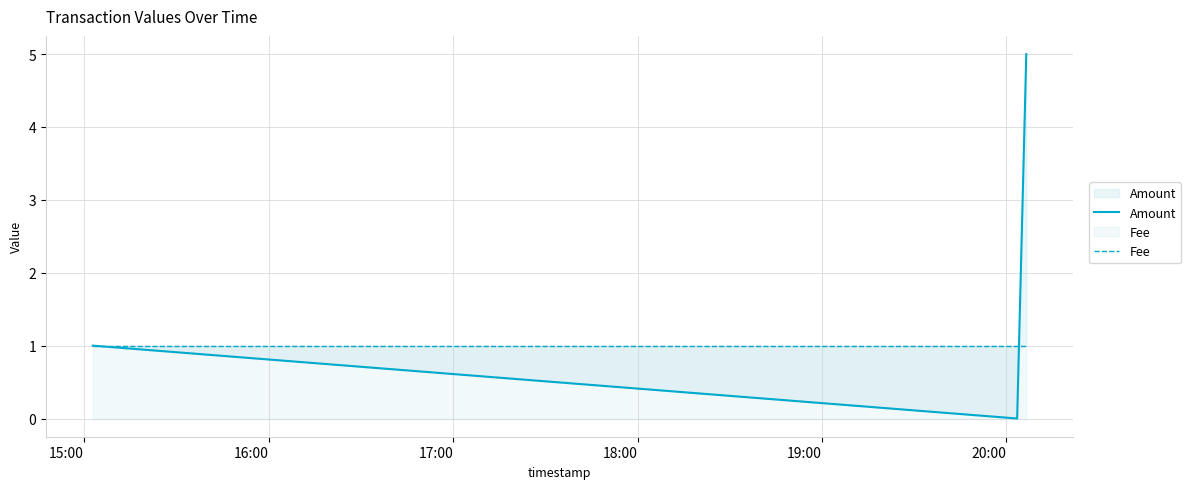

Reading left to right, list all the values displayed in this chart.

Amount: 1	0	5
Fee: 1	1	1